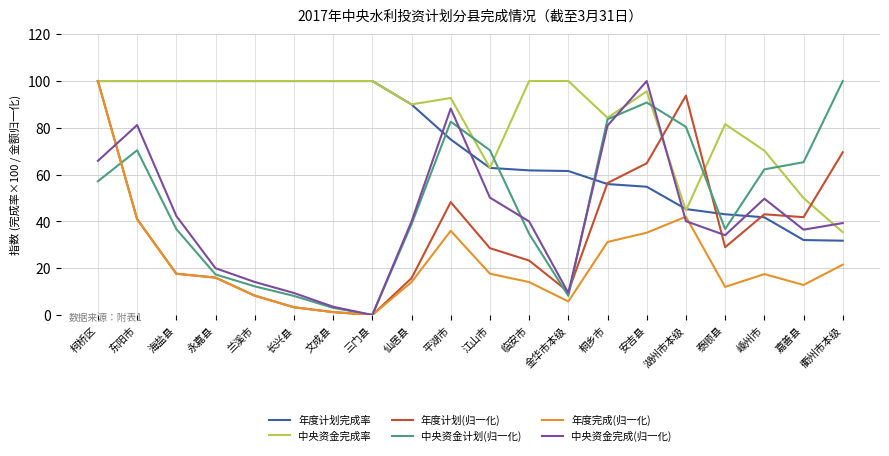

What are all the series names shown in the legend?

年度计划完成率, 中央资金完成率, 年度计划(归一化), 中央资金计划(归一化), 年度完成(归一化), 中央资金完成(归一化)